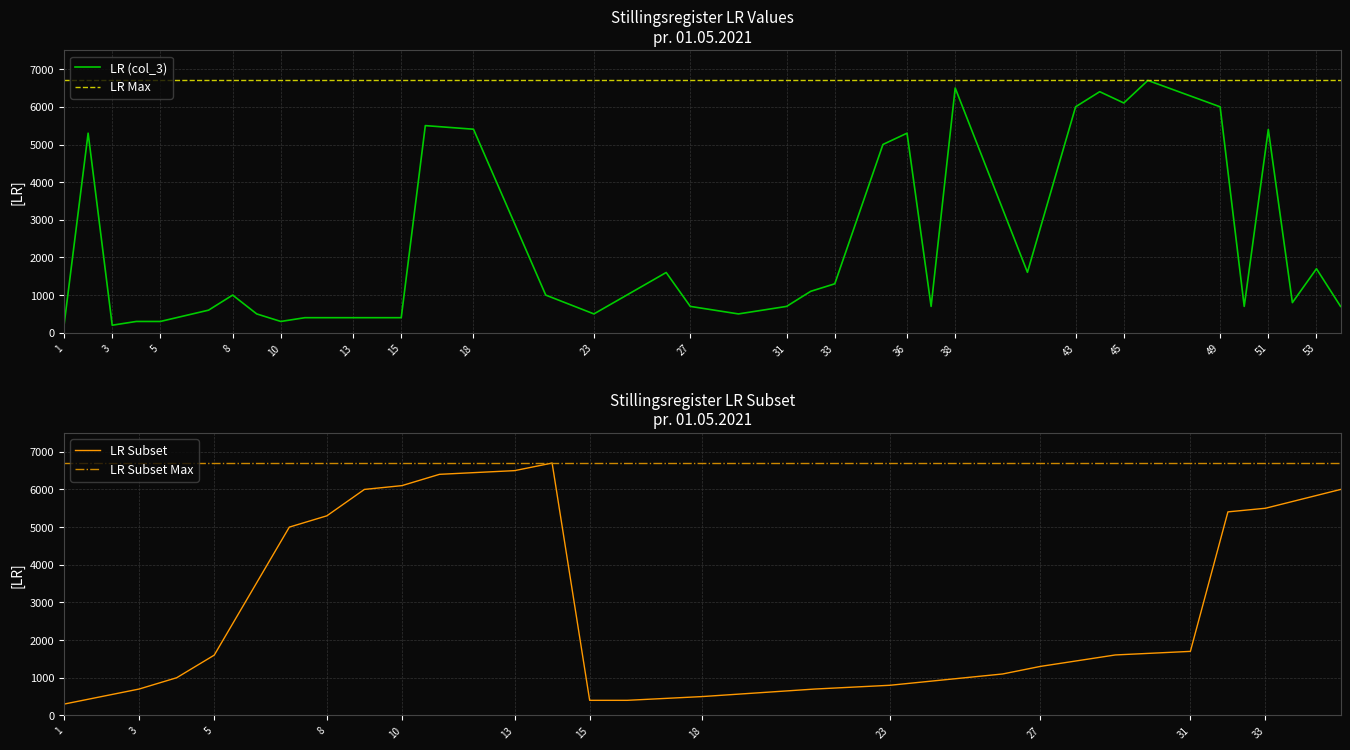

What value does the data have at 8, to the nearest 10?

1000